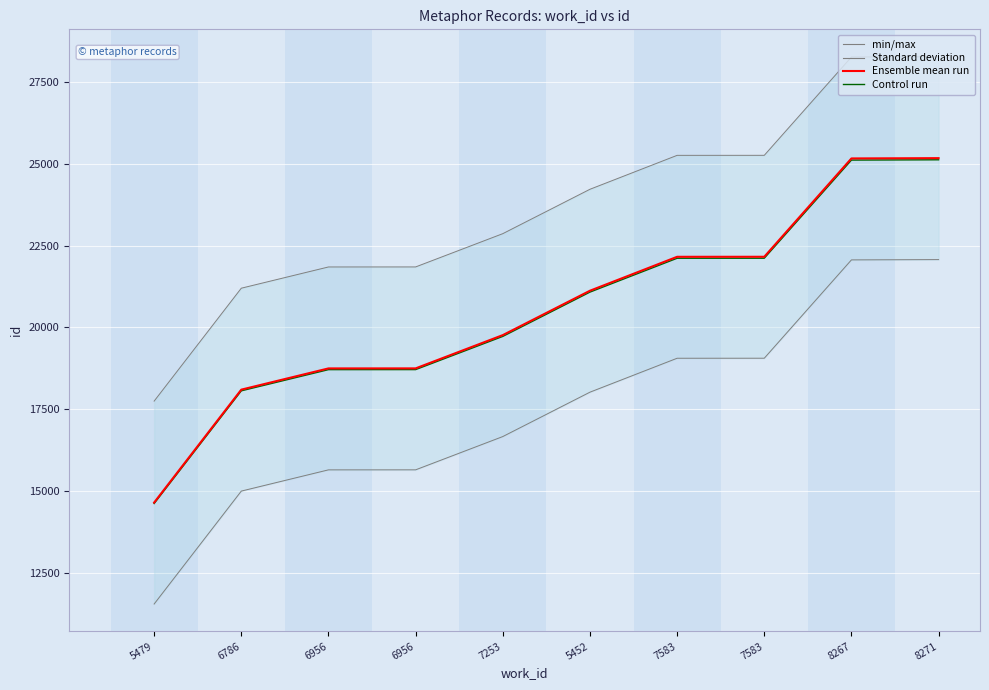

At which label does Control run reach its minimum?

5479